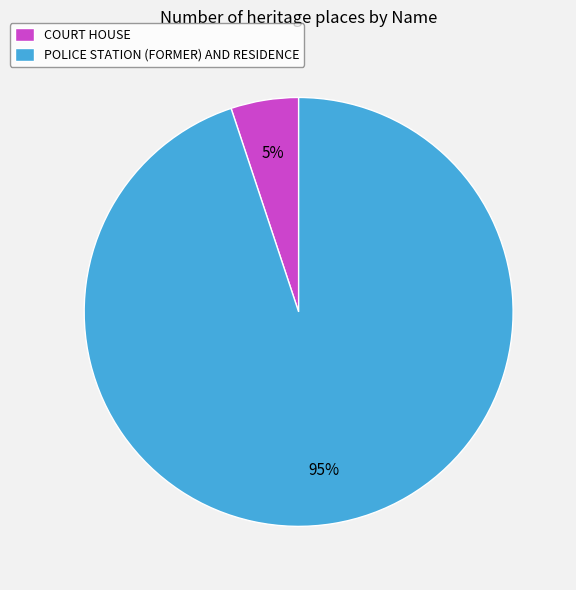

Does any single category account for the majority?

Yes